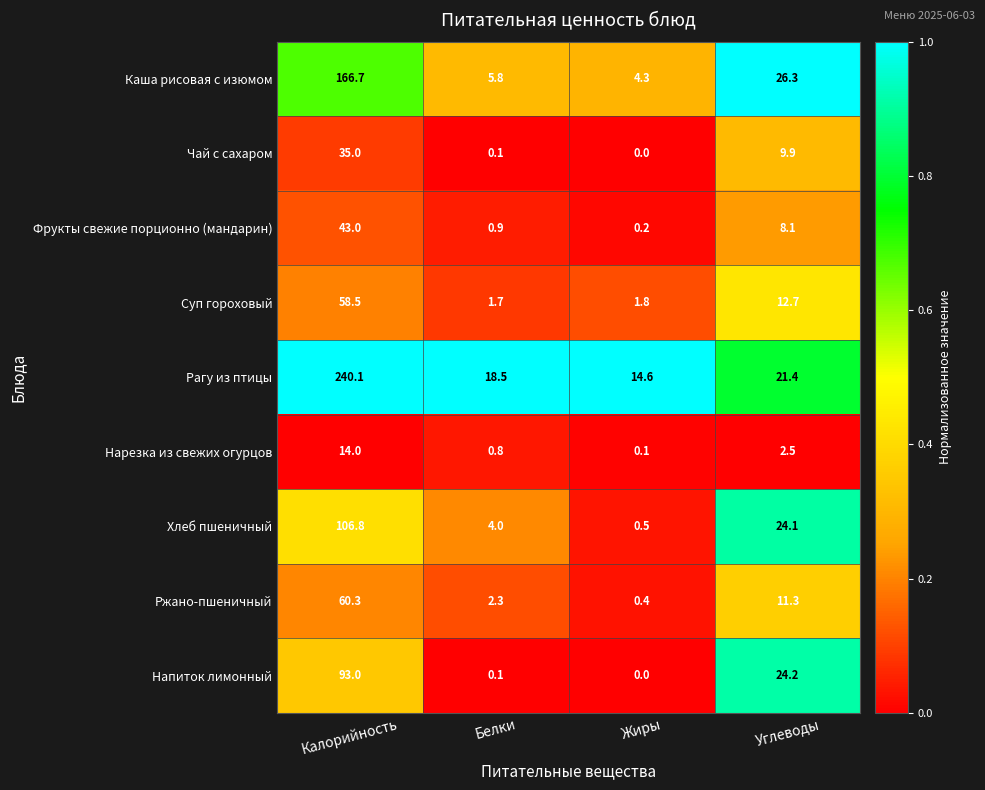

What is the difference between the Рагу из птицы values at Калорийность and Белки?

221.6